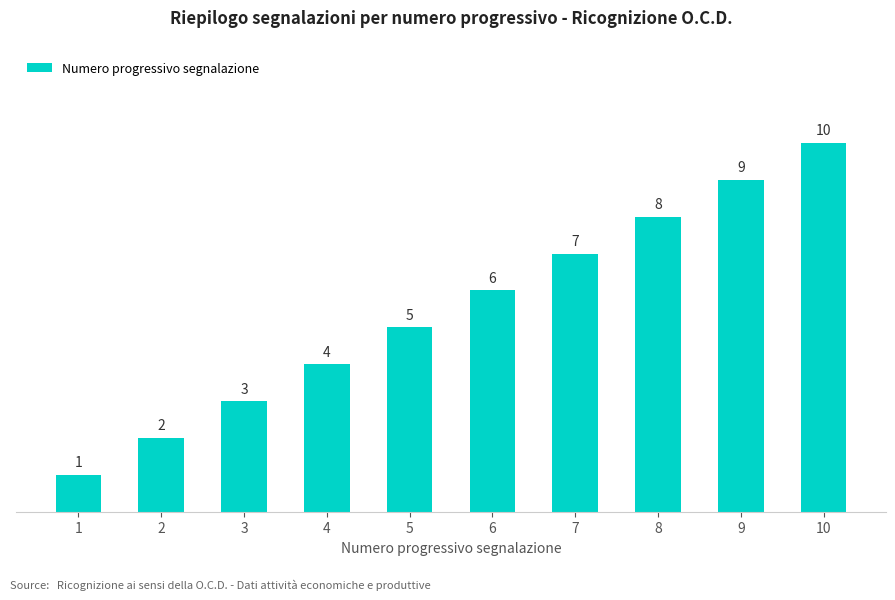

The value at 10 is 10. True or false?

True